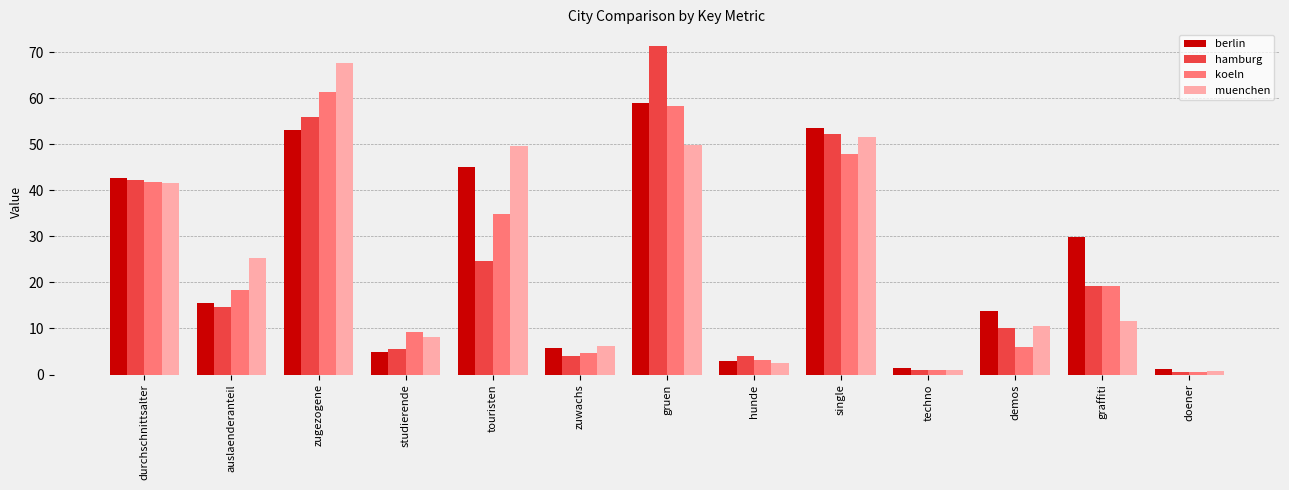

What is the smallest value displayed?

0.6